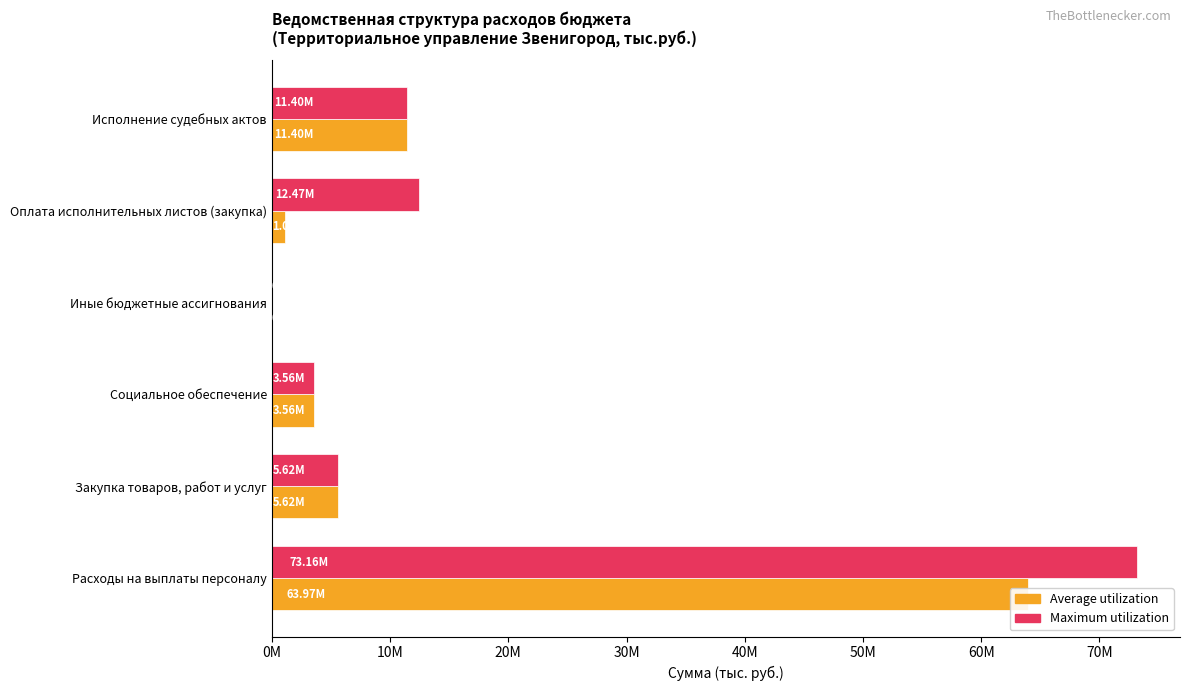

Reading left to right, transcribe all the data shown in this chart.

Average utilization: 63972610.0	5621470.0	3562271.4	3631.0	1073129.4	11395734.2
Maximum utilization: 73159982.4	5621470.0	3562271.4	3631.0	12468863.6	11395734.2